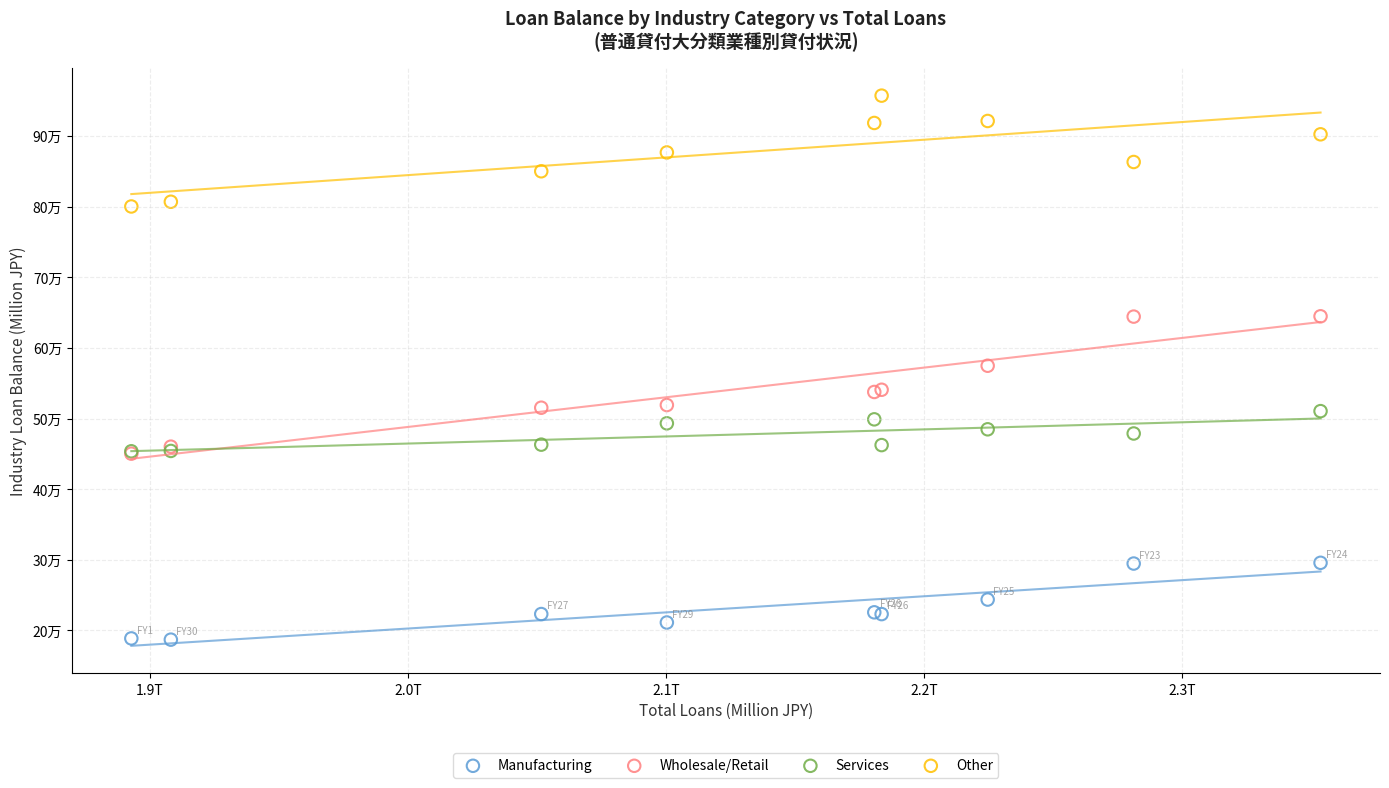

Which series has the widest spread of Y values?

Wholesale/Retail